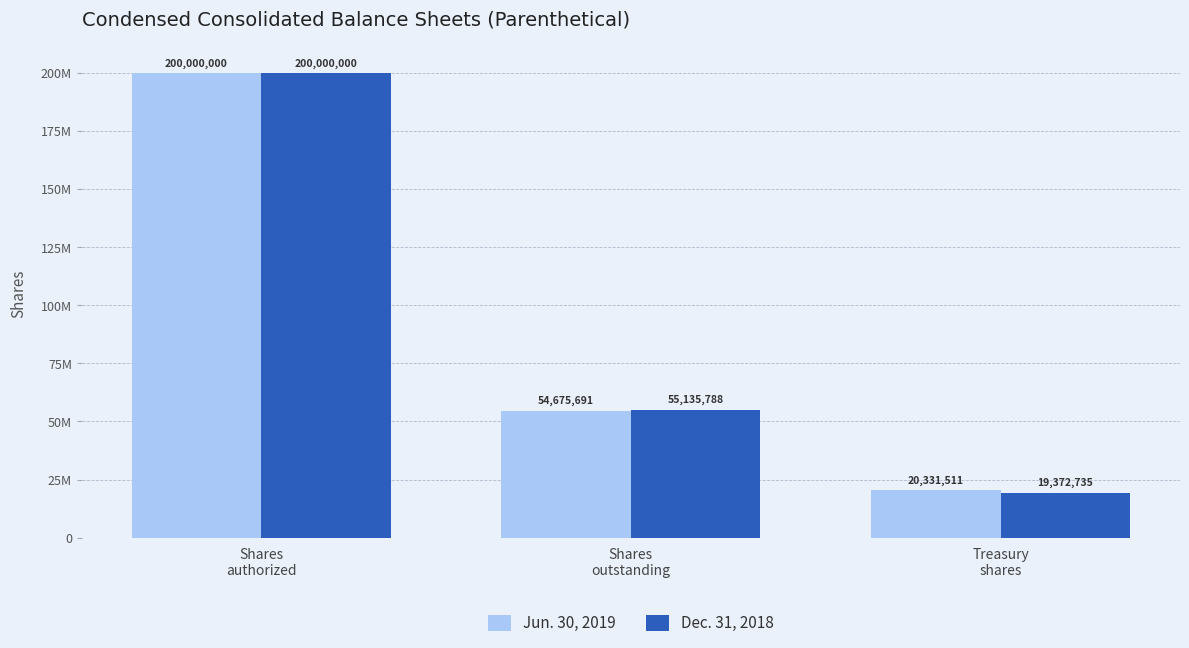

Which label corresponds to the largest value in the chart?

Shares
authorized